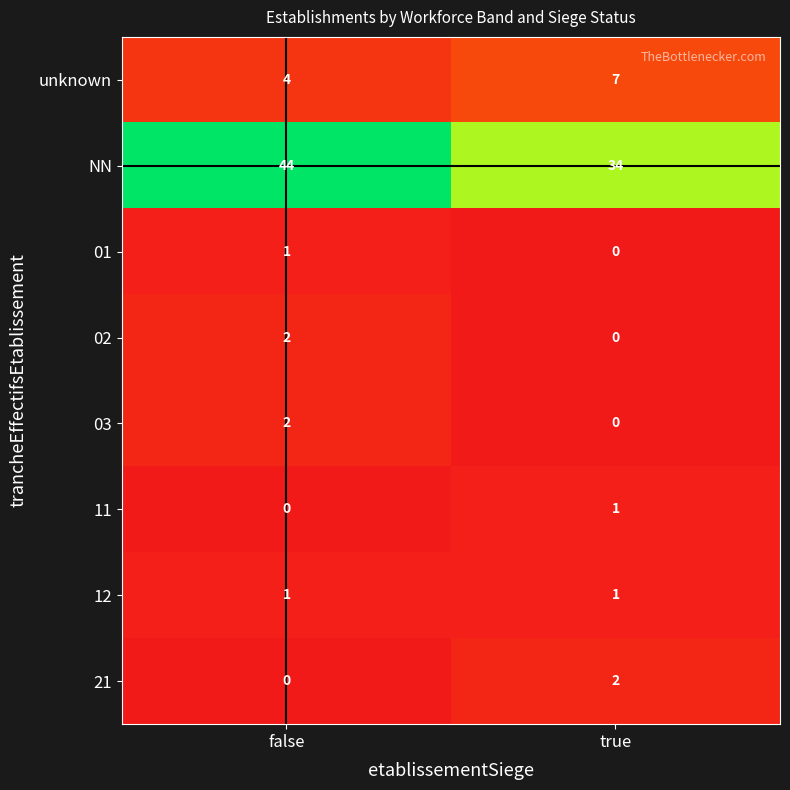

What is the maximum value shown in the chart?

44